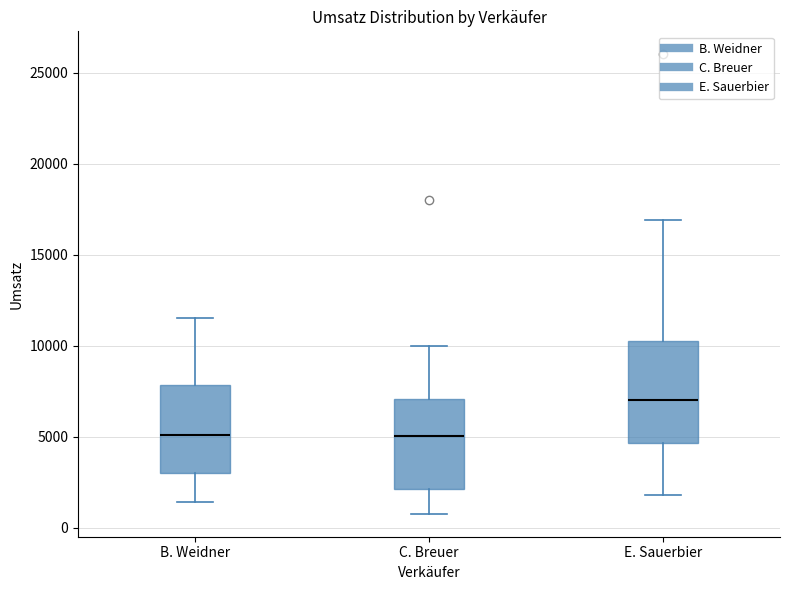

Reading left to right, read every box against the y-axis: the position of its median line, the range the box covers, and the ends of its whiskers. The values are not printed on the chart, so give them approximately, as read against the axis.

B. Weidner: median 5000, box 3000 to 8000, whiskers 1500 to 11500
C. Breuer: median 5000, box 2000 to 7000, whiskers 1000 to 10000
E. Sauerbier: median 7000, box 4500 to 10500, whiskers 2000 to 17000